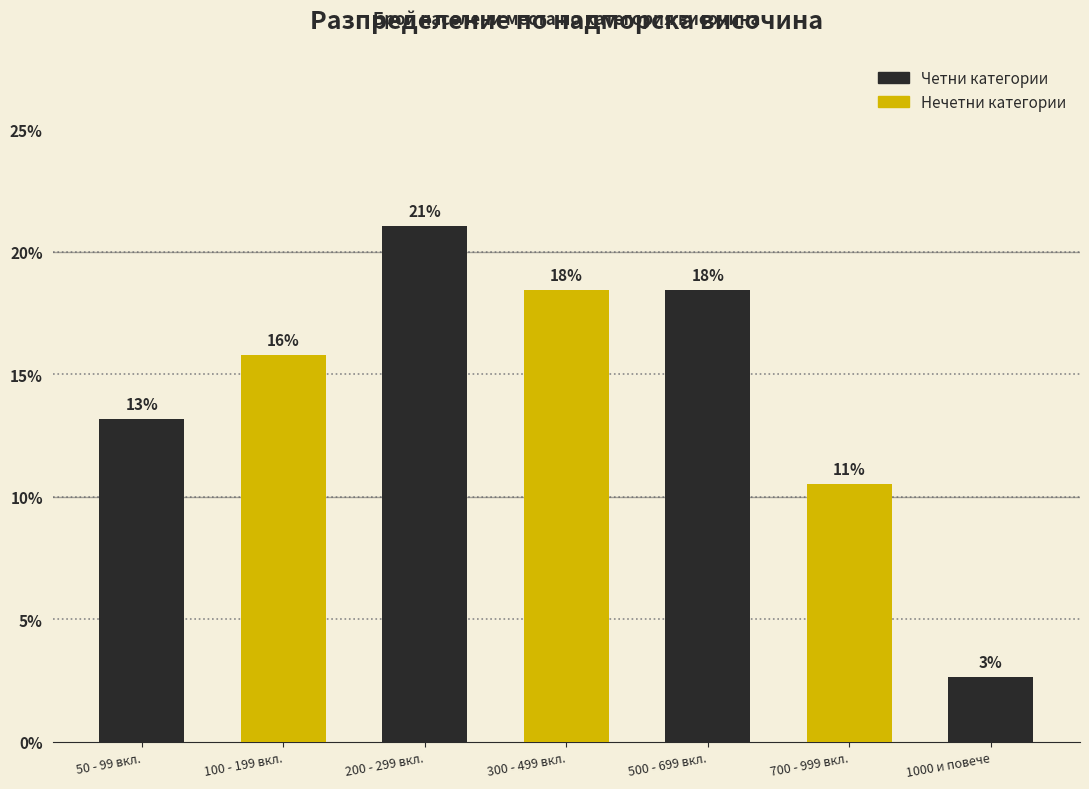

Are the bars grouped side by side (vs. stacked)?

No